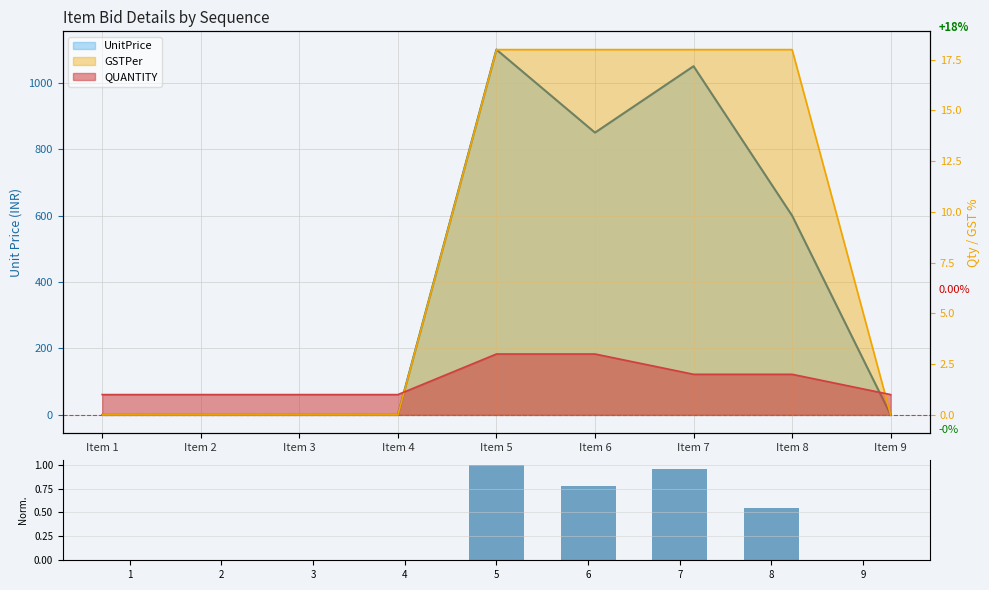

Does the chart contain any negative values?

No